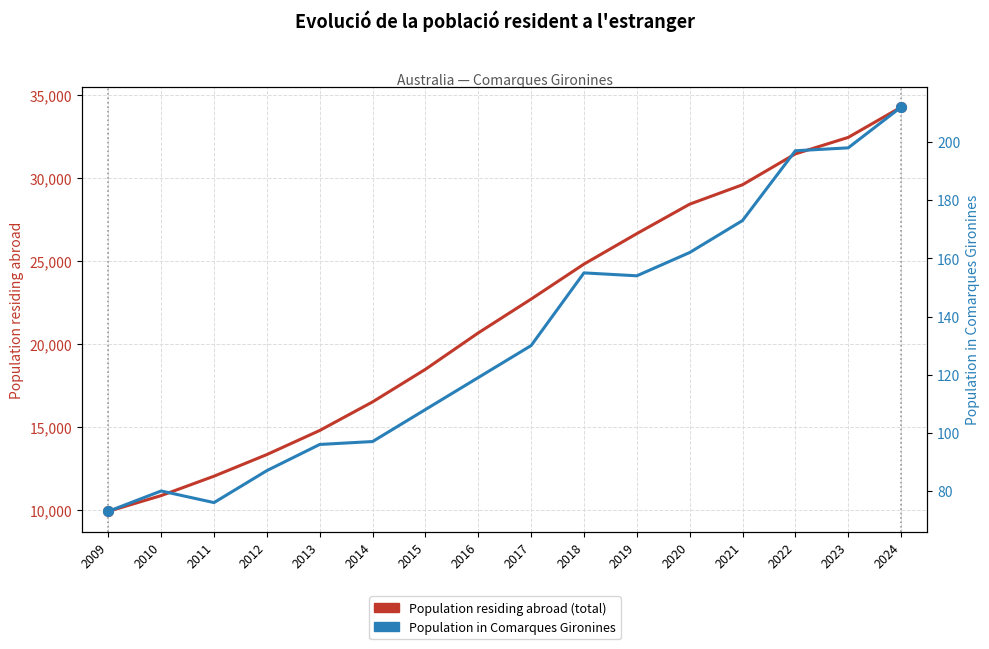

What is the maximum value for Population in Comarques Gironines?

212